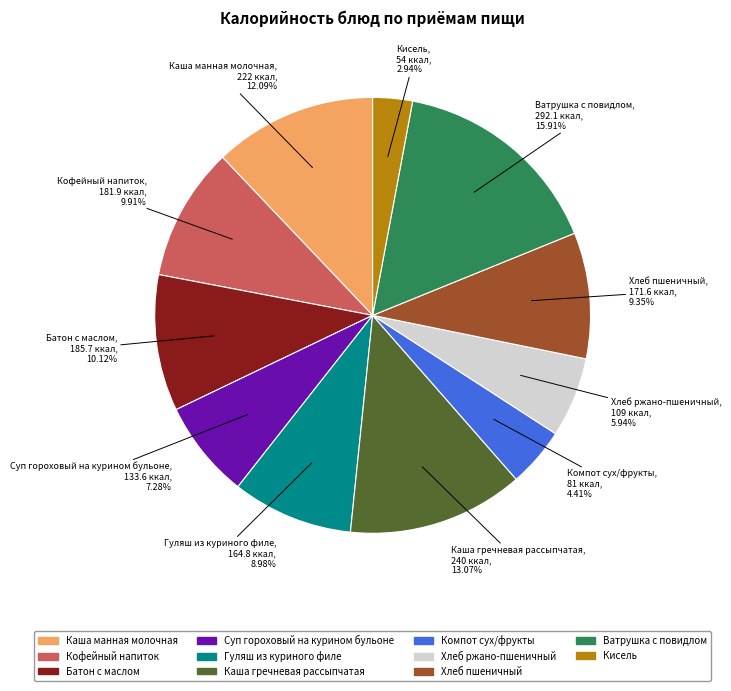

Does Ватрушка с повидлом account for over 50% of the chart?

No